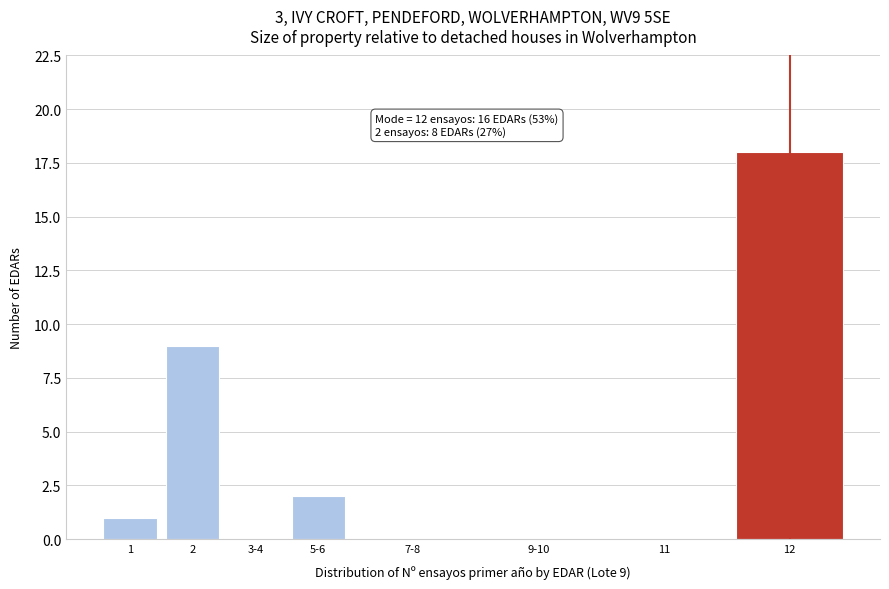

Reading left to right, extract all data points from this chart.

1=1	2=9	3-4=0	5-6=2	7-8=0	9-10=0	11=0	12=18